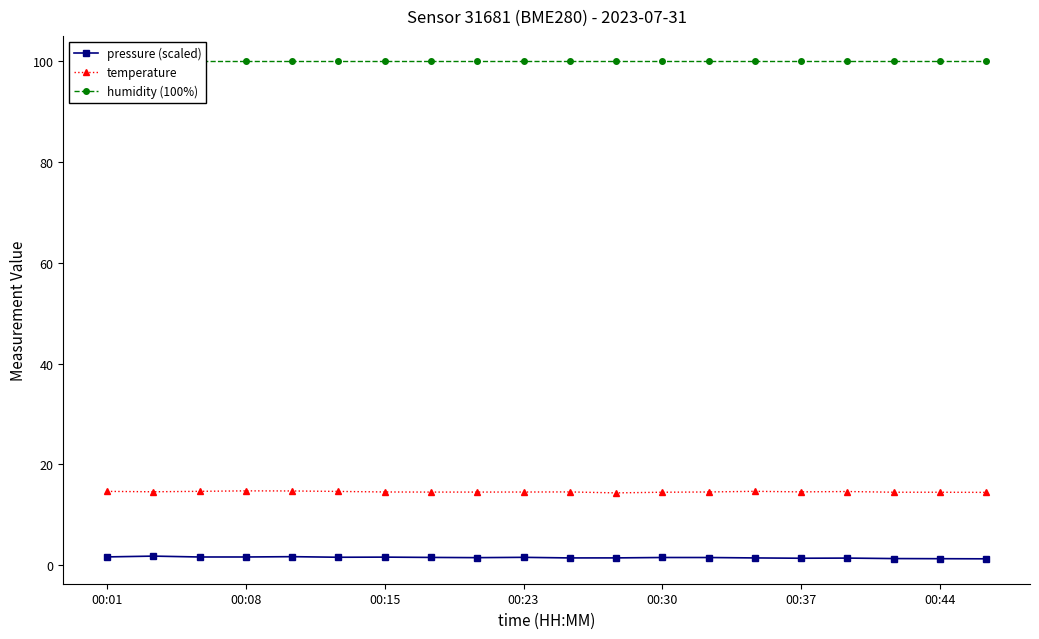

True or false: temperature and pressure (scaled) cross at least once.

False